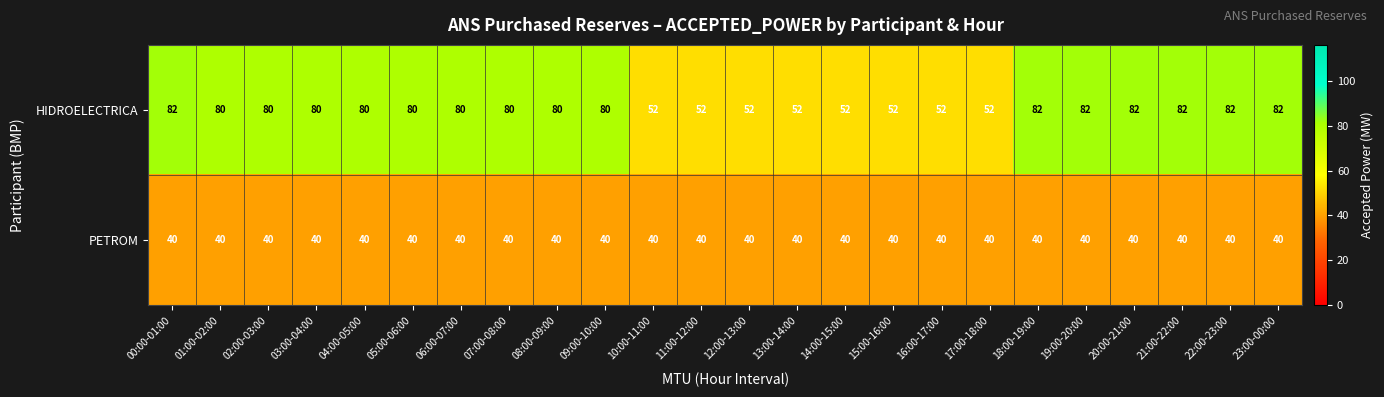

Which series has the largest total across all categories?

HIDROELECTRICA